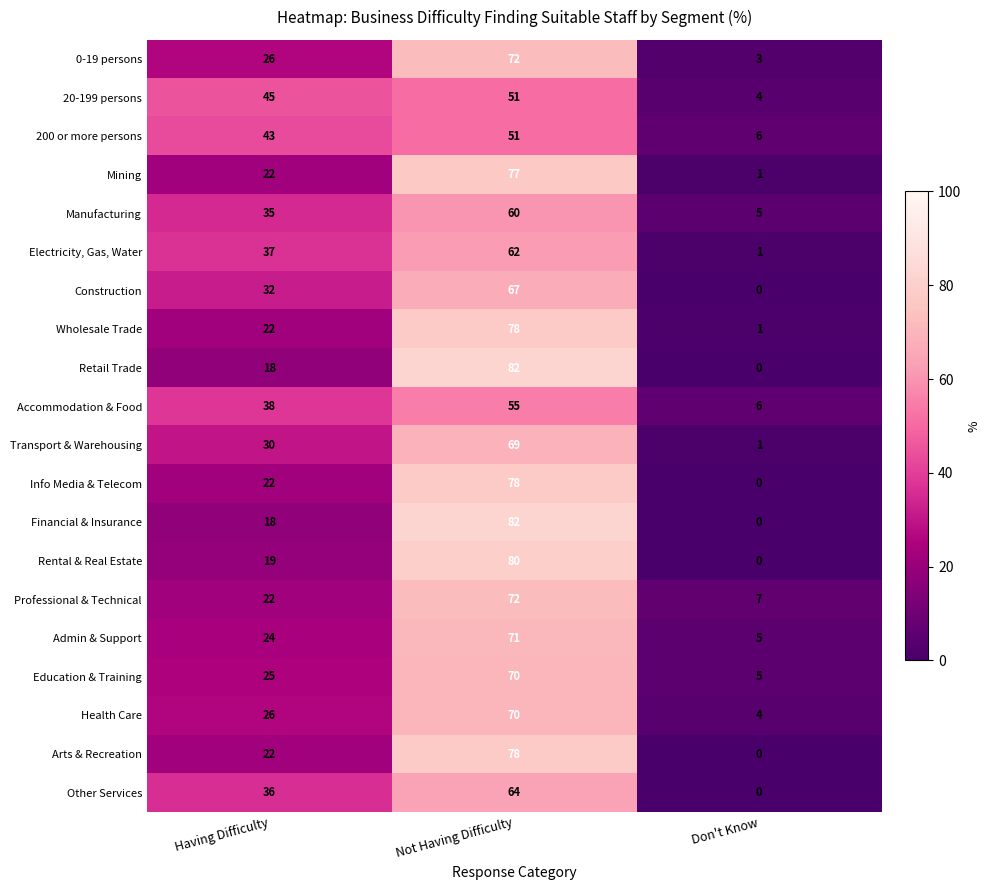

Between Having Difficulty and Don't Know, which series saw the biggest shift?

20-199 persons